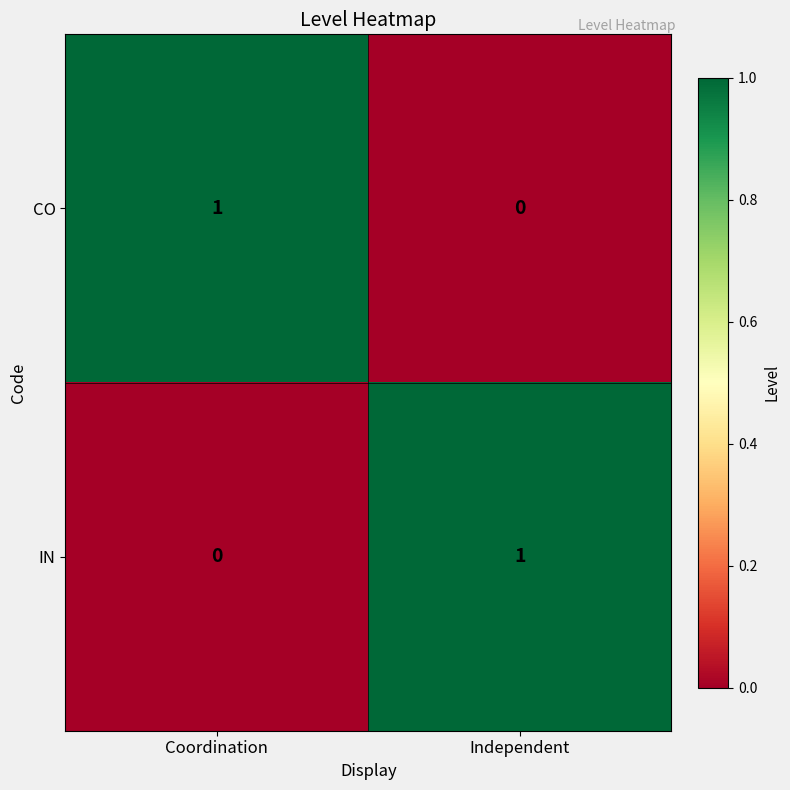

At Coordination, list the series in order from smallest to largest.

IN, CO